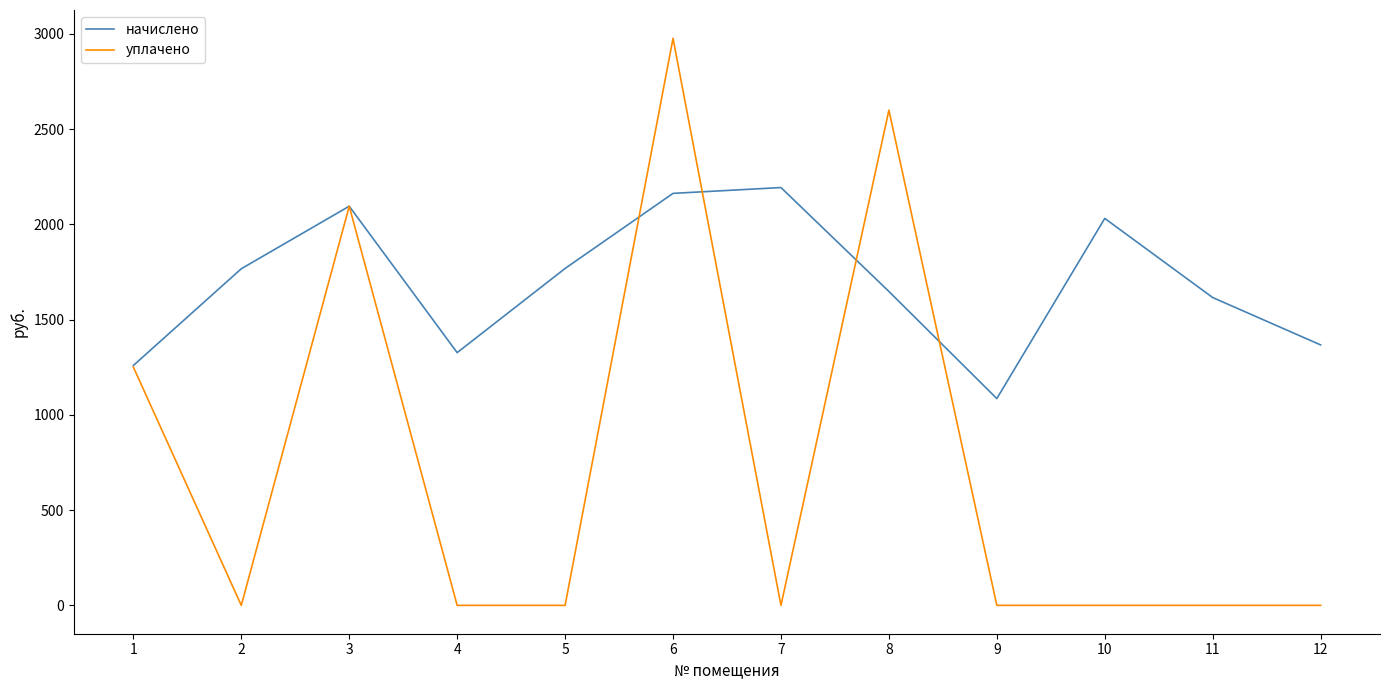

What is the maximum value for начислено?

2193.7